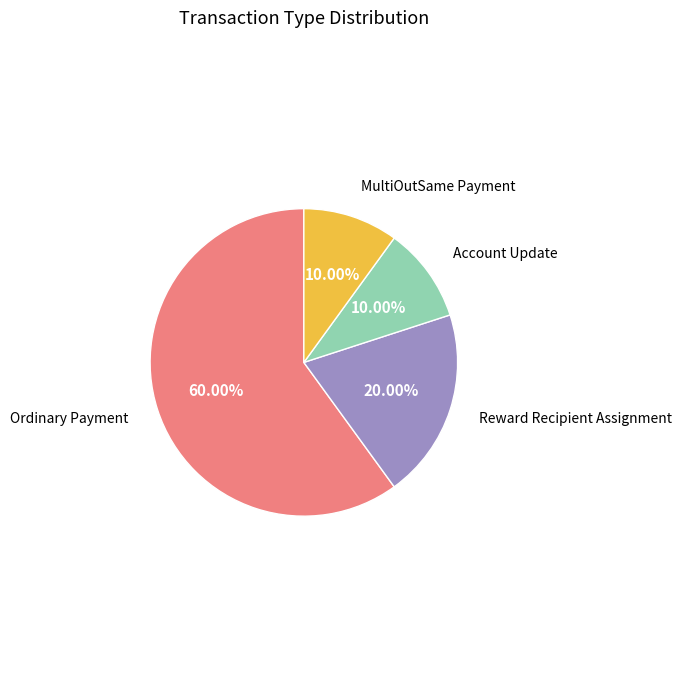

To the nearest percent, what is the difference between the largest and smallest slice percentages?

50%